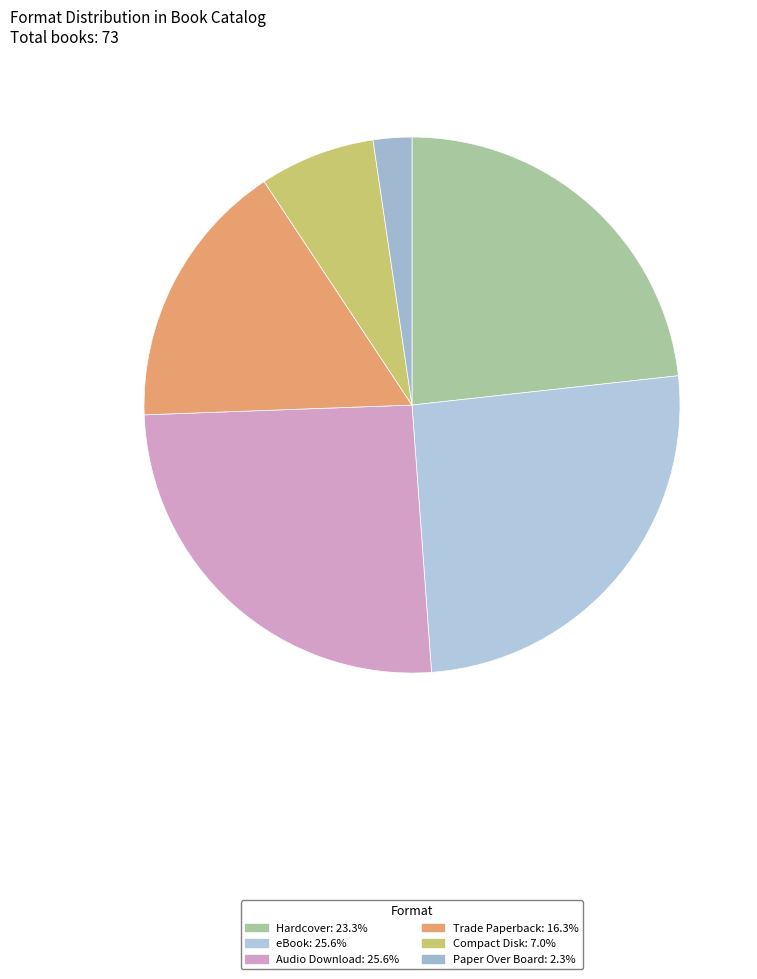

Which category has the biggest portion of the pie?

eBook